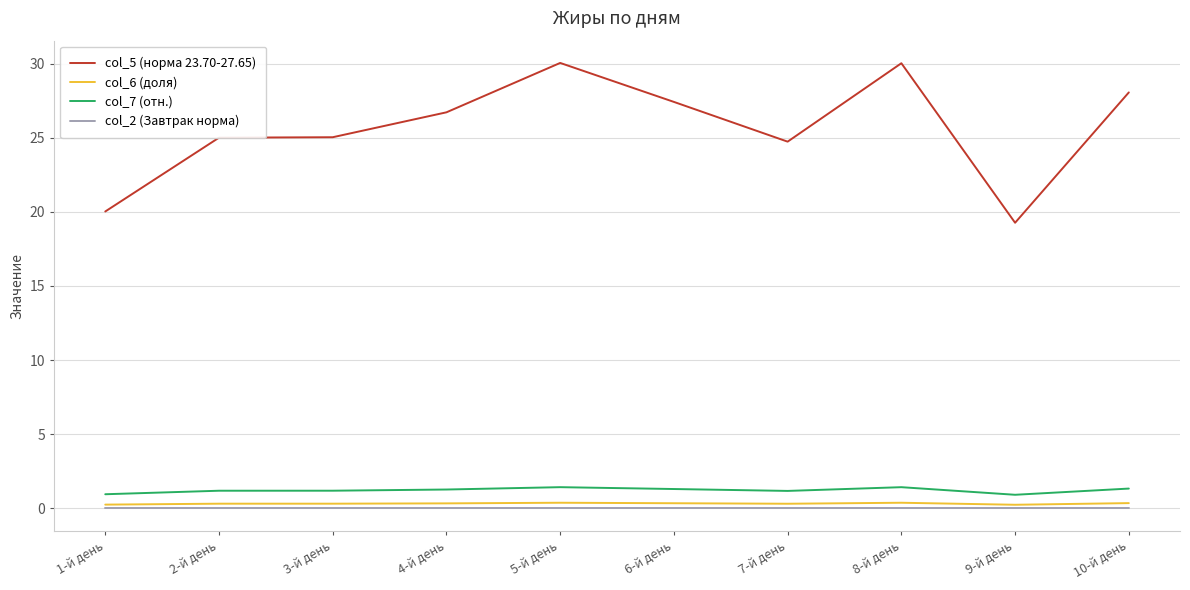

True or false: col_7 (отн.) has a value of 1.4 at 5-й день.

True